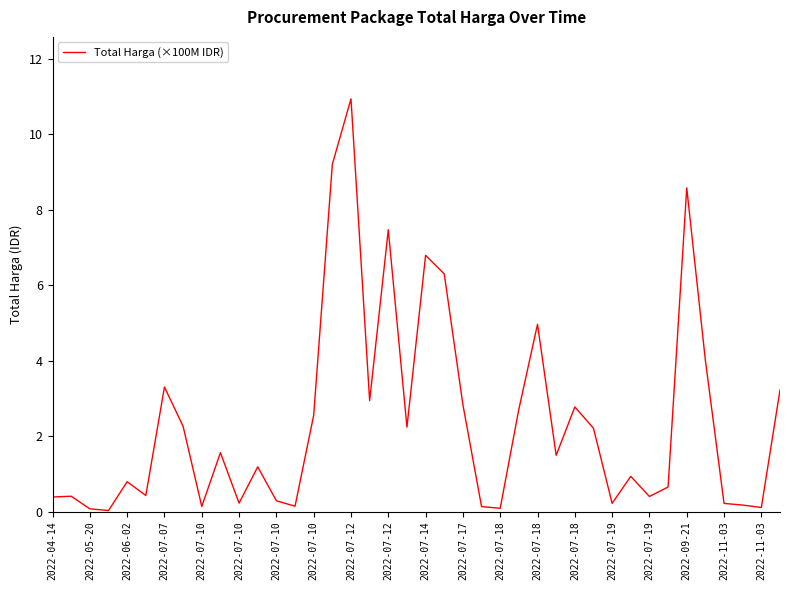

What is the greatest value displayed?

10.9